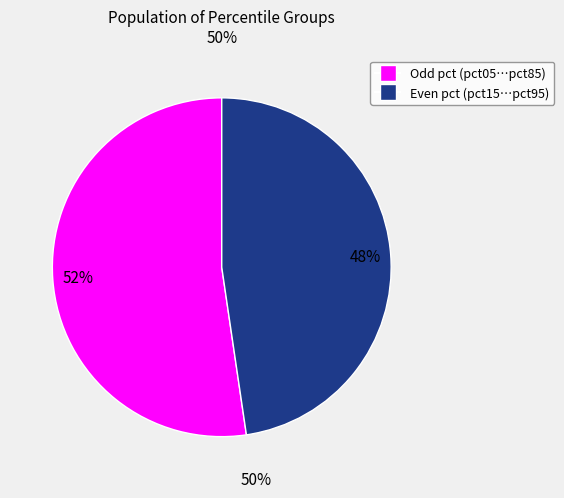

Is there any slice that represents more than half of the pie?

Yes